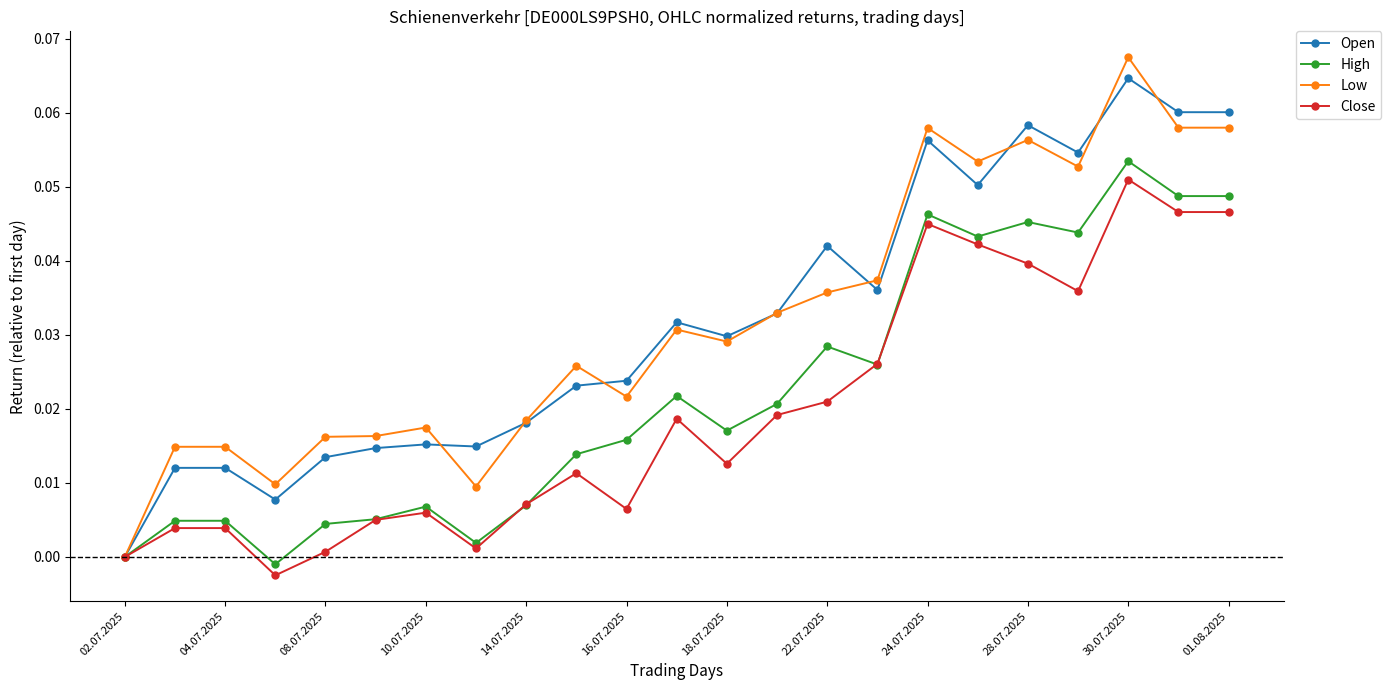

Which series has the largest range (max minus min)?

Low